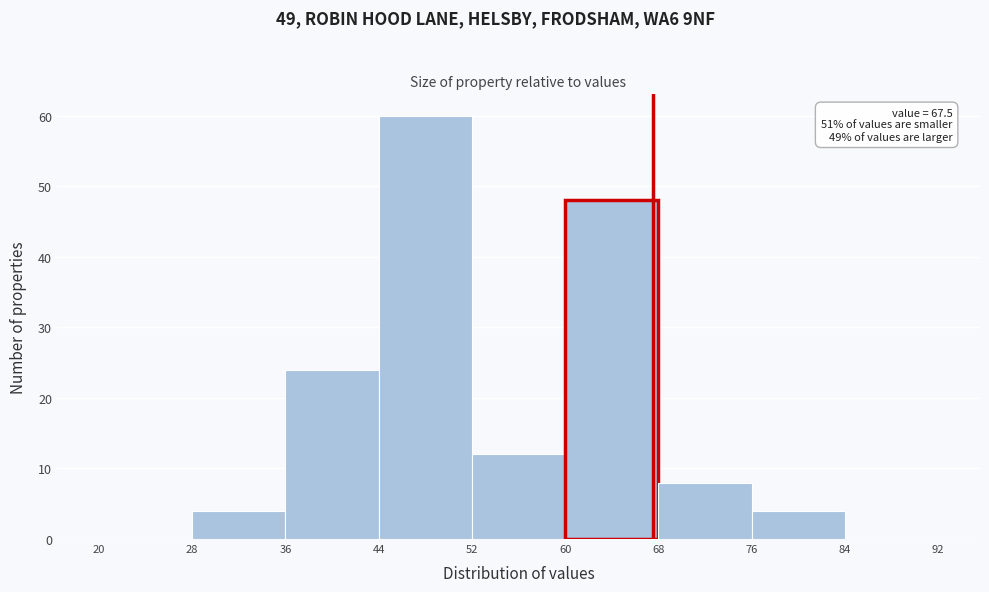

Over which range of the x-axis is the bar tallest?

44 to 52